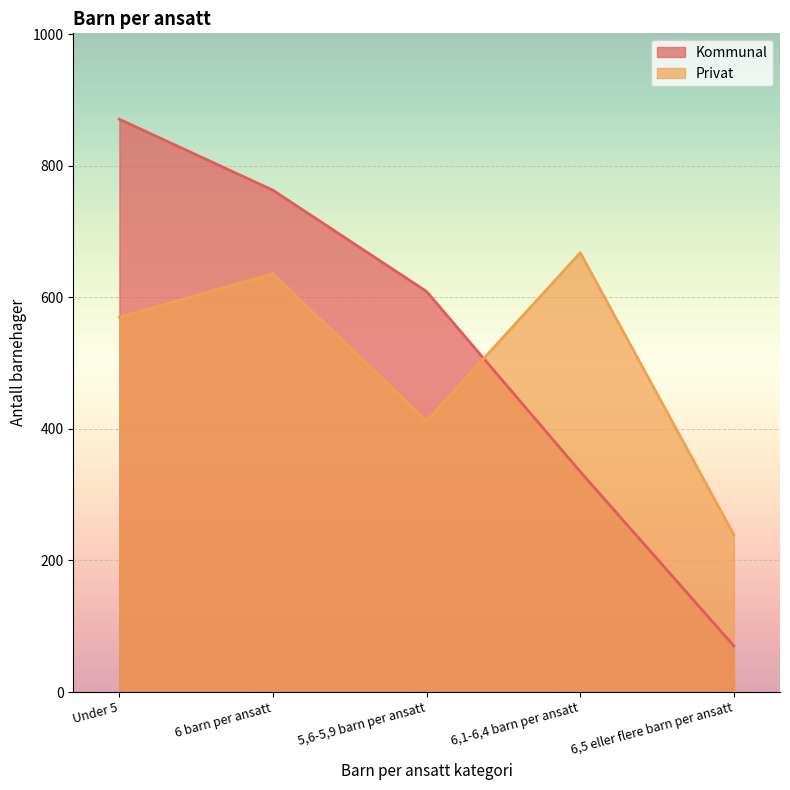

At how many categories does at least one series exceed 178?

5